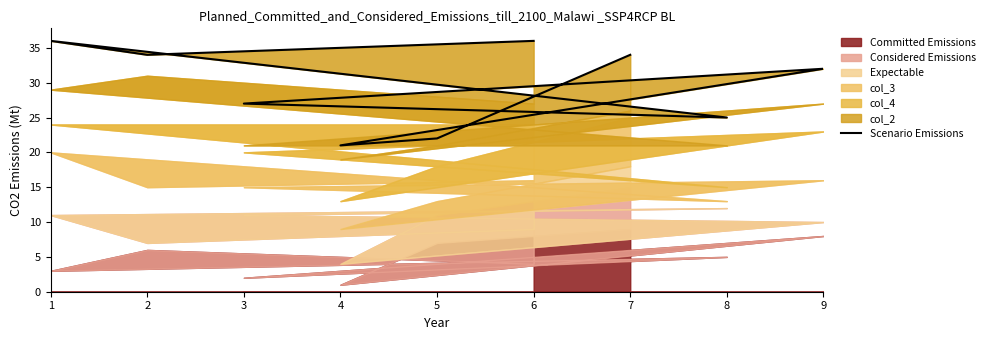

Between 5 and 1, which is larger?

1